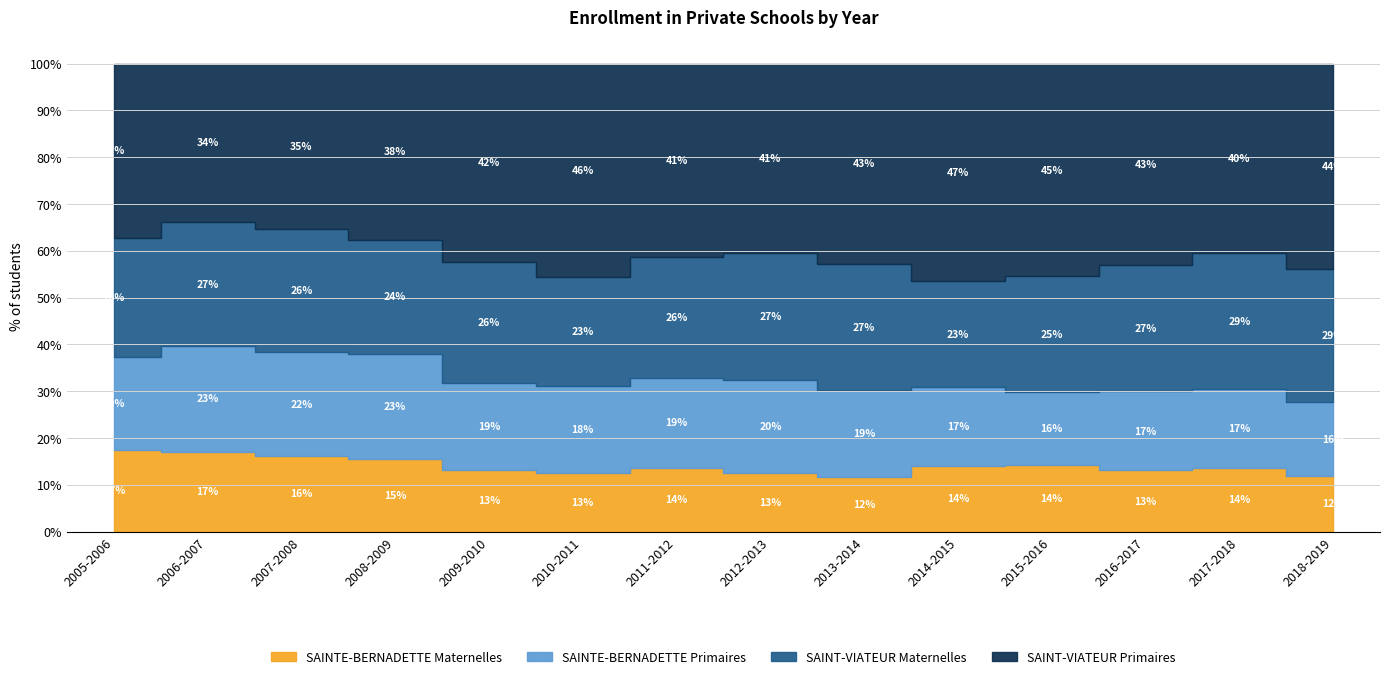

True or false: SAINT-VIATEUR Maternelles has more than 0 points higher than both neighbors.

True